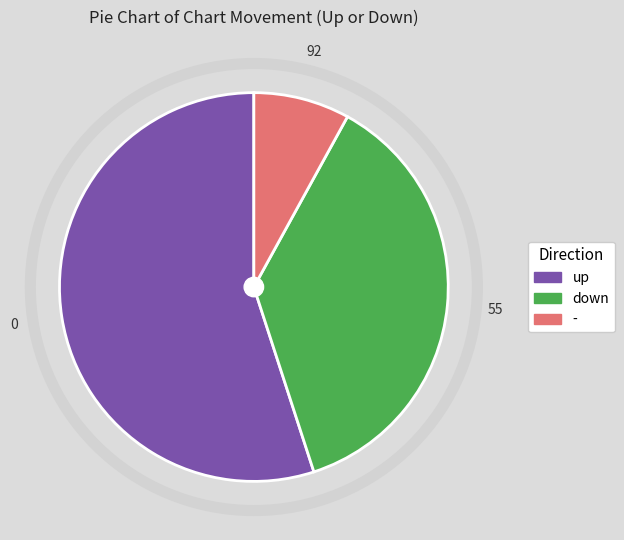

Is the sum of up and - greater than half?

Yes